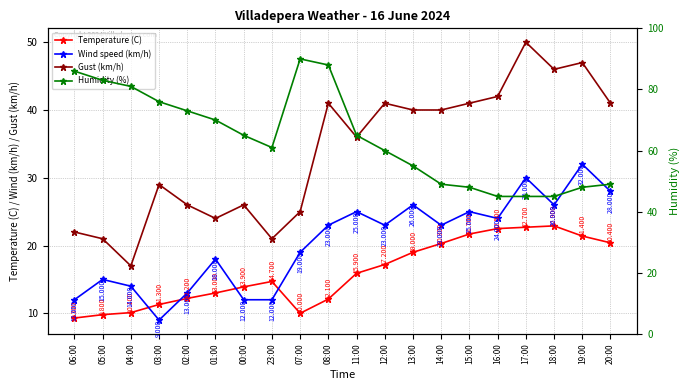

True or false: Humidity (%) has more than 0 interior local peaks.

True